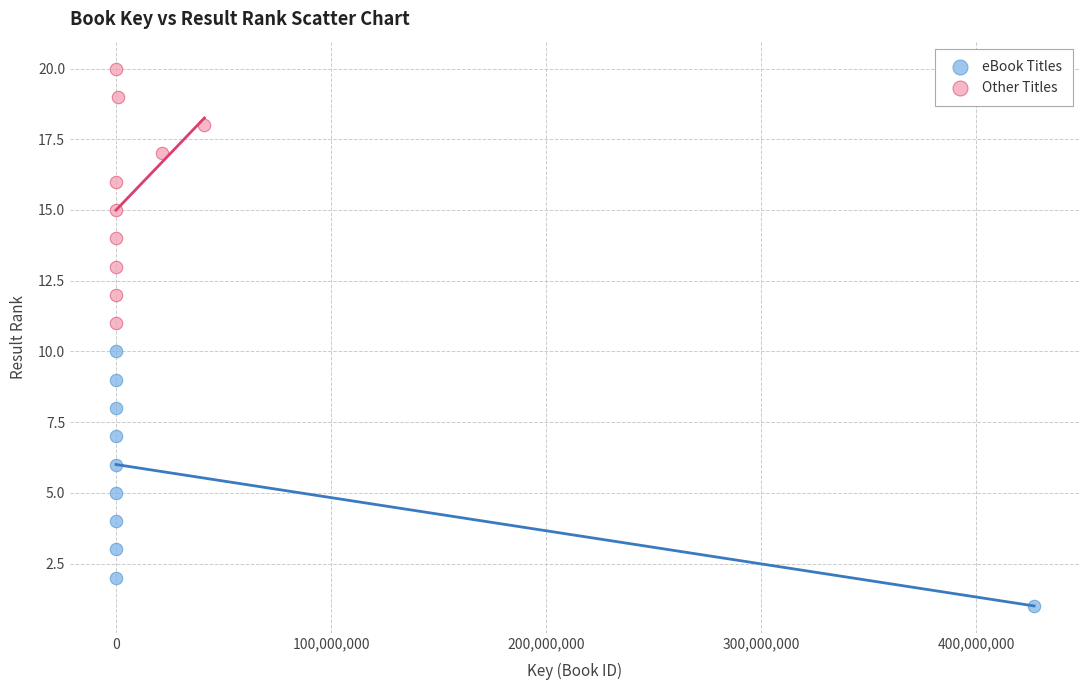

Which series reaches the maximum Y coordinate?

Other Titles